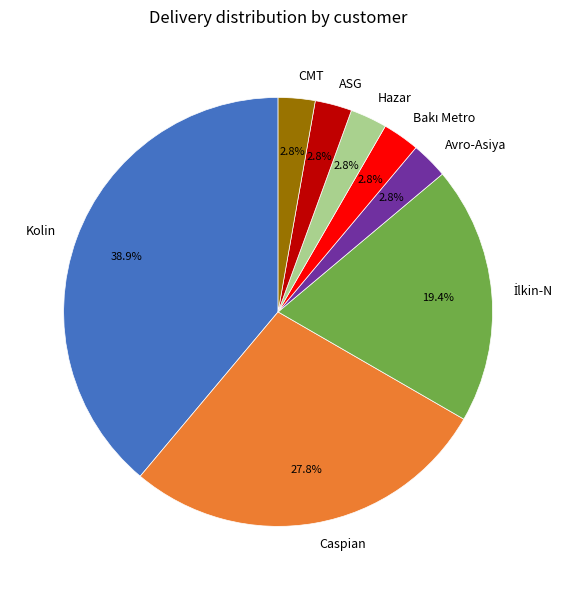

Which has a higher value, Caspian or Avro-Asiya?

Caspian